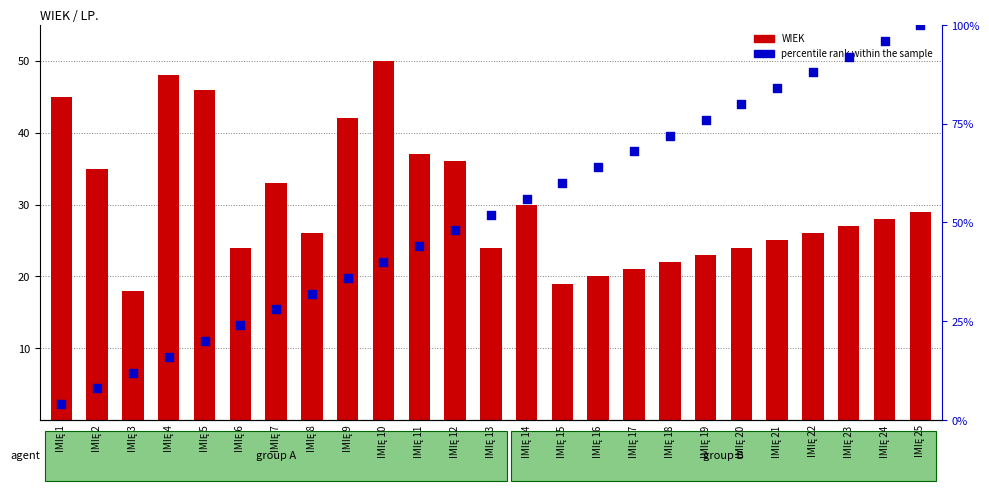

What is the total value across all series at IMIĘ 6?

48.0